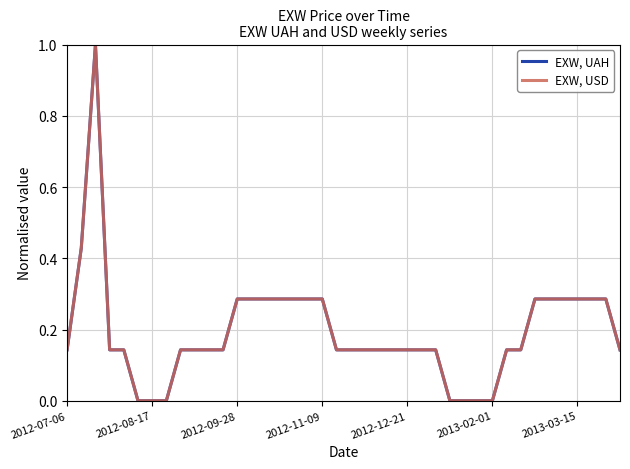

How many lines are shown in the chart?

2